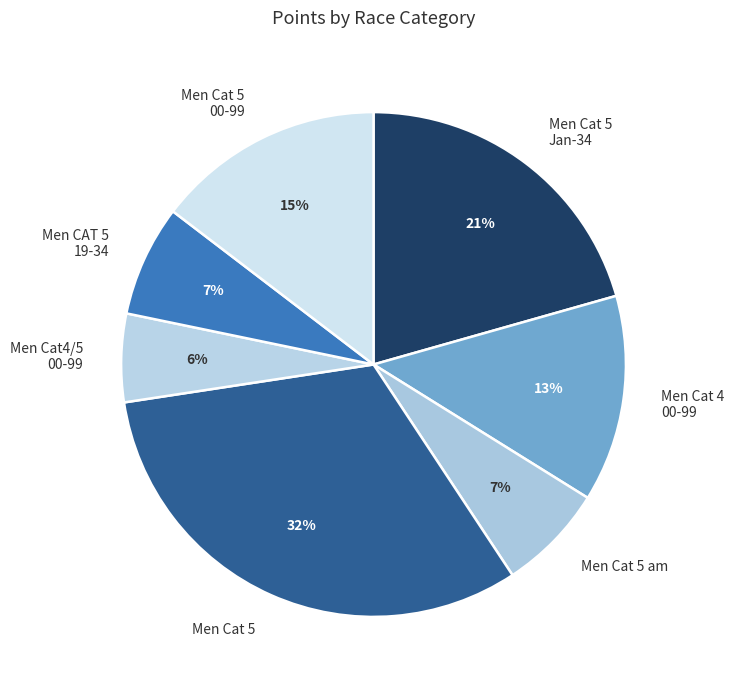

Which has a higher value, Men Cat 5 or Men Cat 5 am?

Men Cat 5